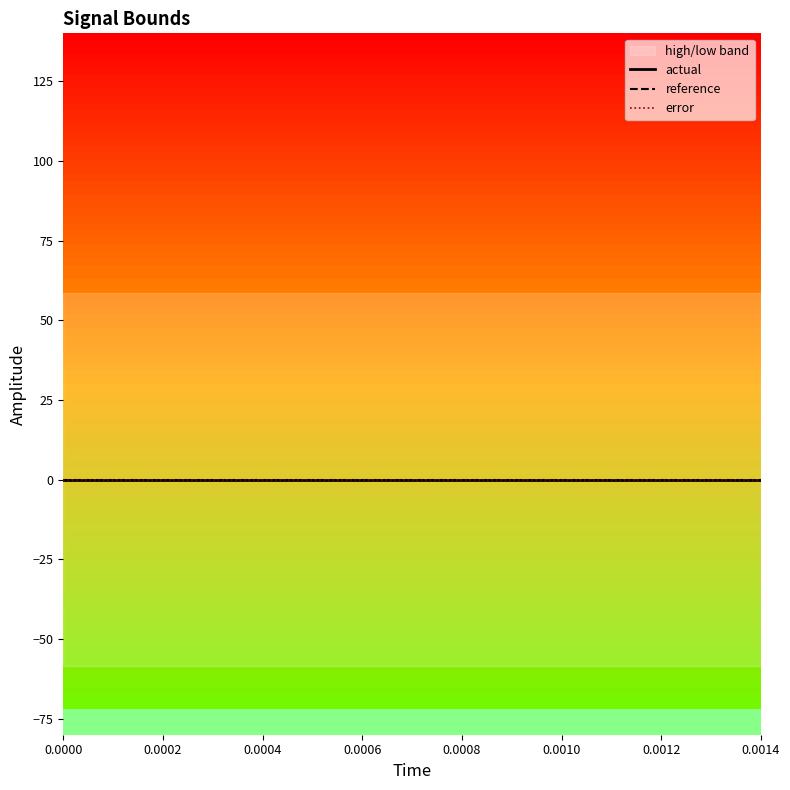

At 5, list the series in order from smallest to largest.

low, actual, reference, error, high